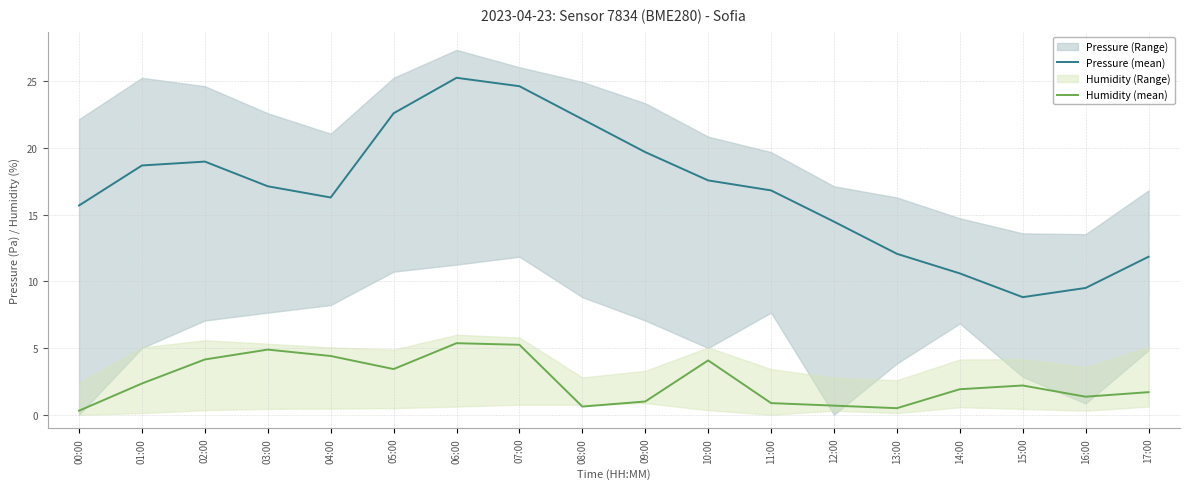

What is the value of the Humidity (mean) point at the 6th from the left?

3.4